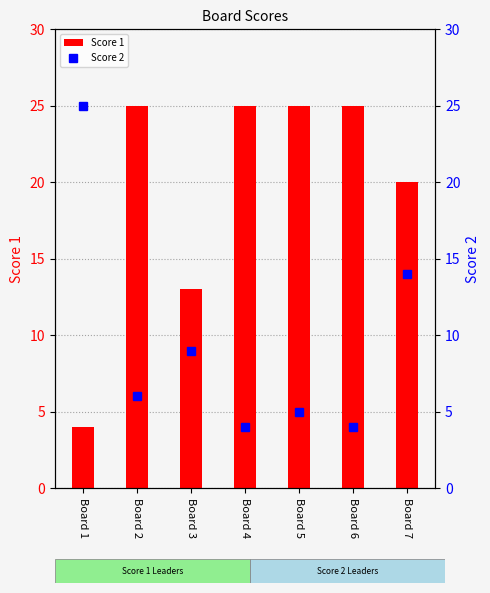

What are all the series names shown in the legend?

Score 1, Score 2